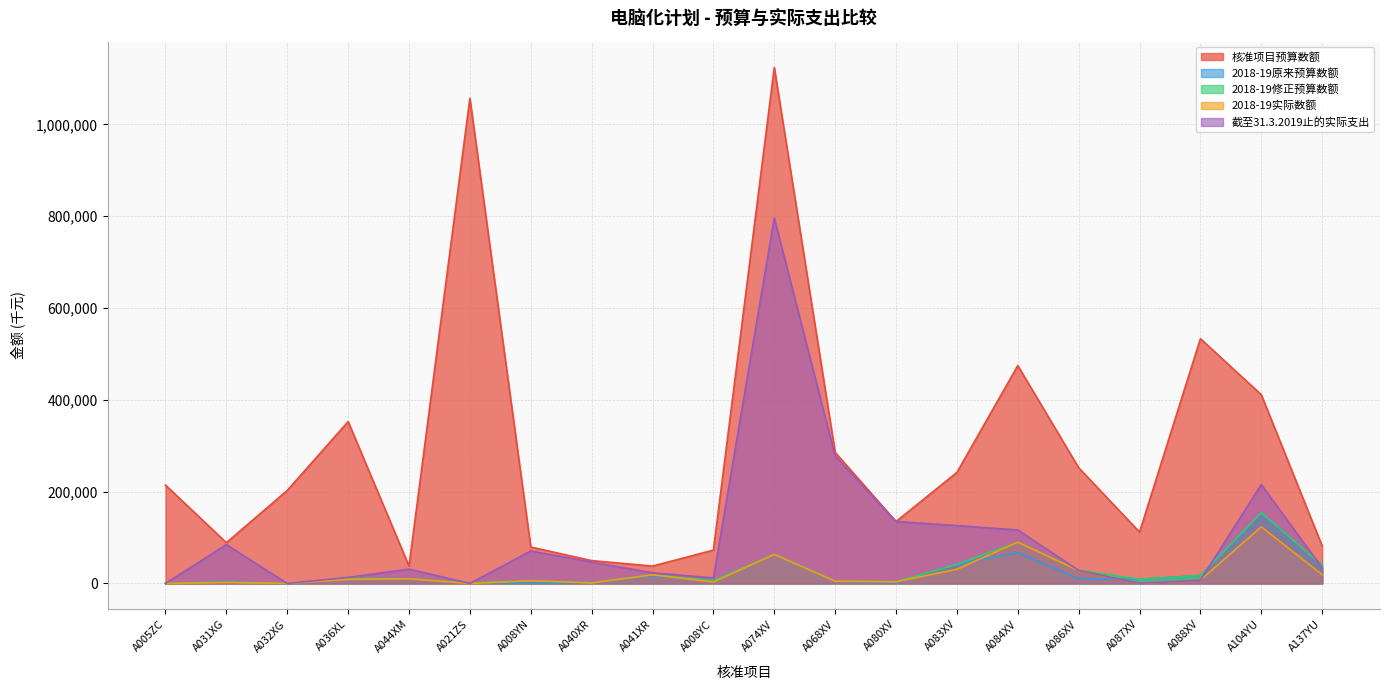

What is the total value across all series at A088XV?

582429